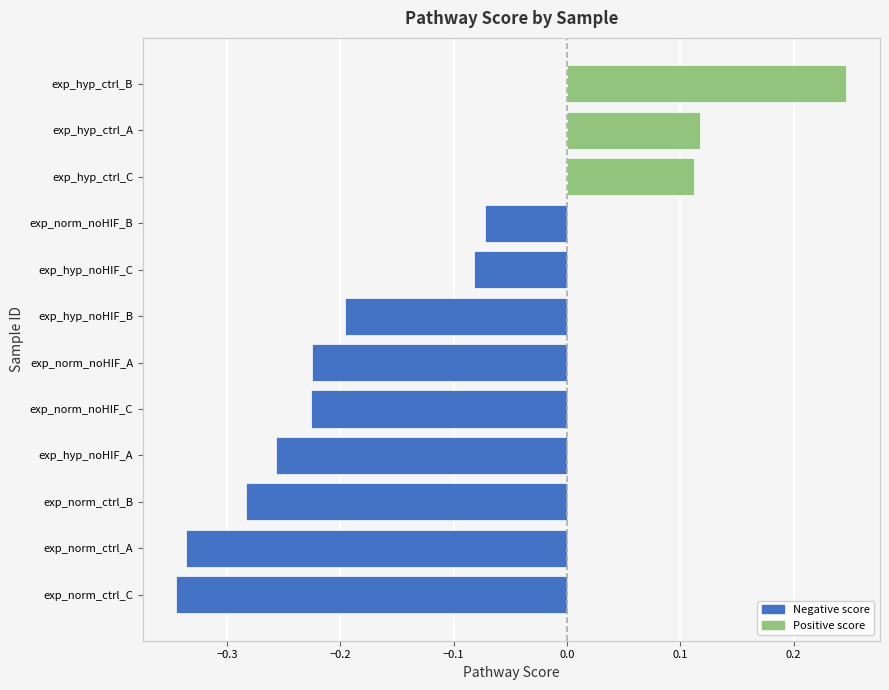

Count the values in the range 0 to 1.

3